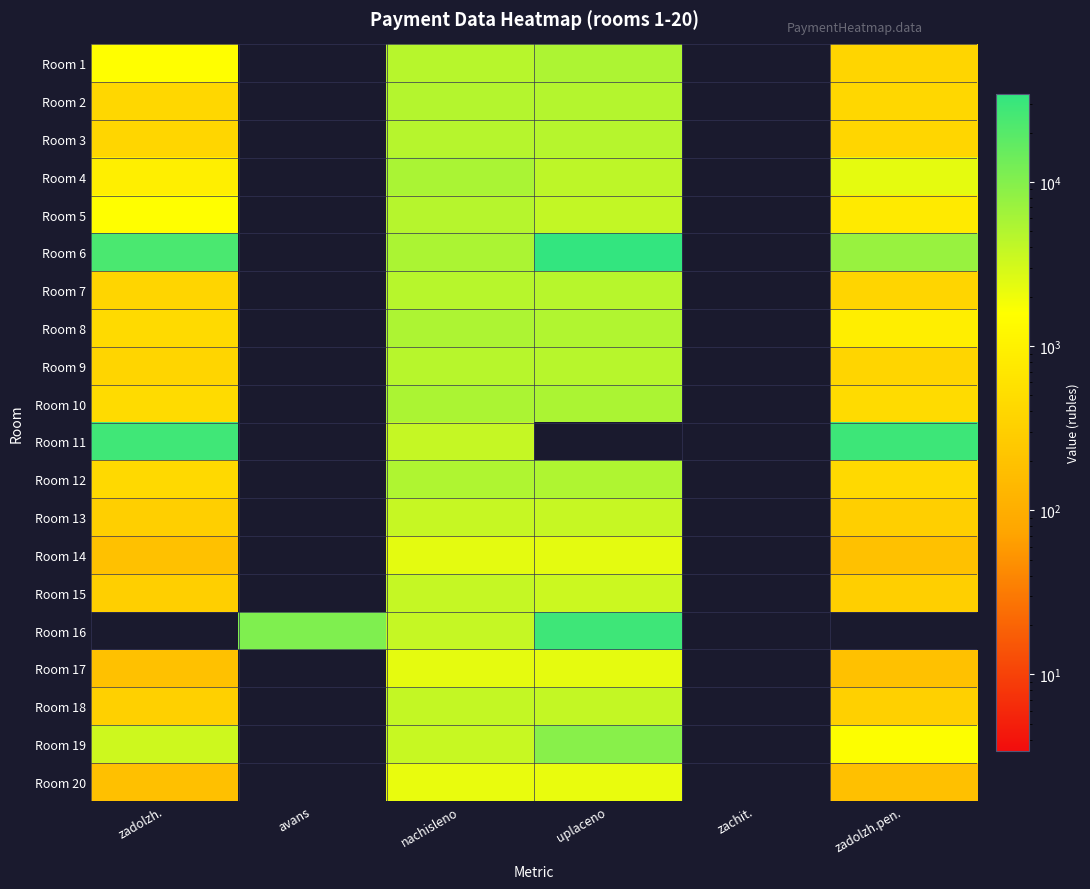

At how many categories does at least one series exceed 23532?

3